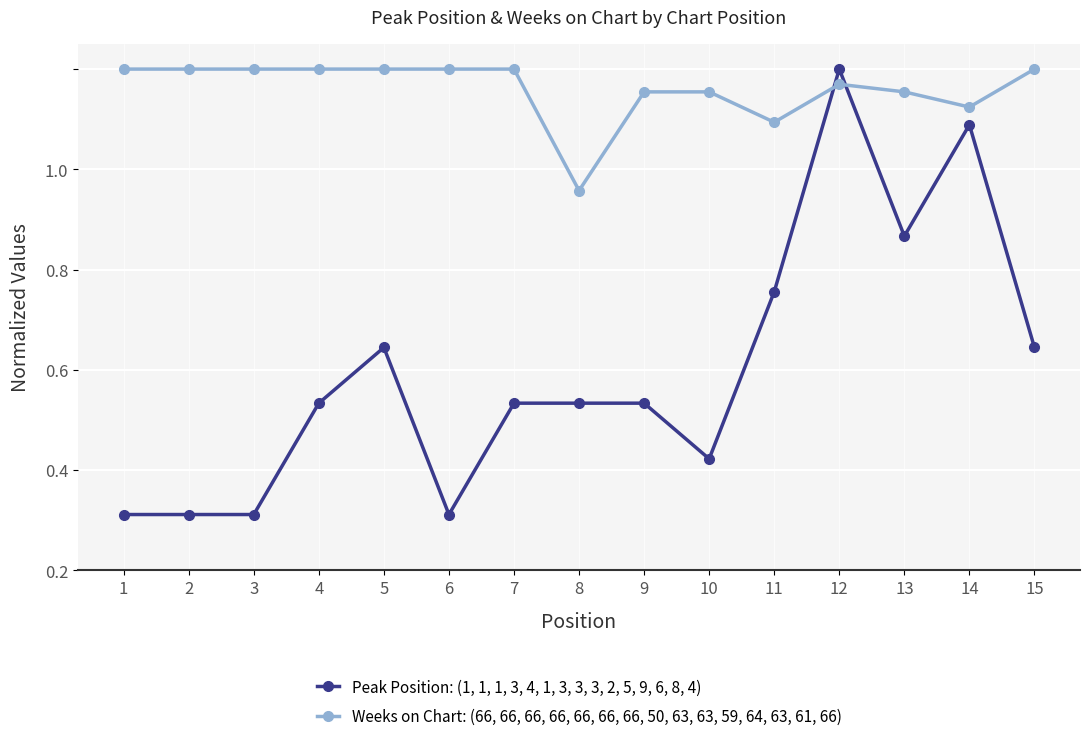

Does the chart have visible grid lines?

Yes